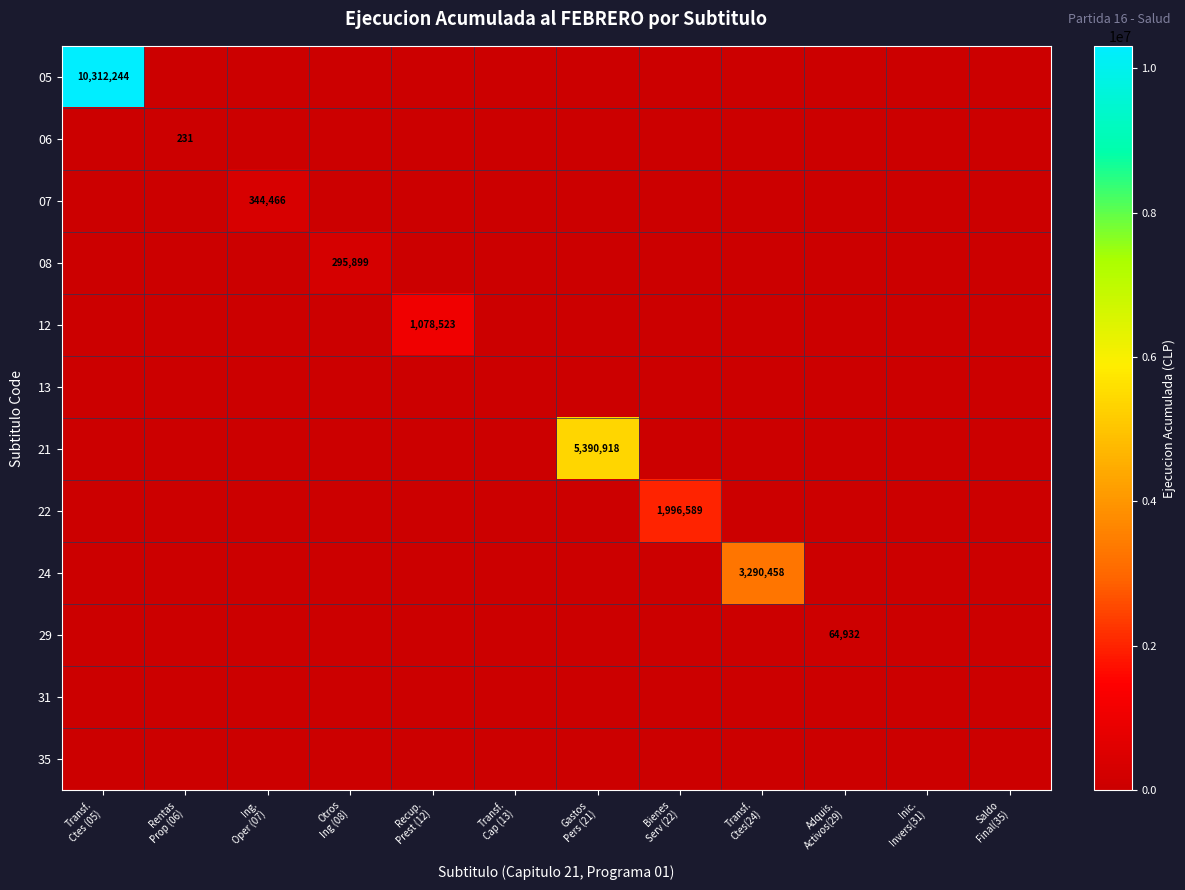

What is the difference between the highest and lowest values at Transf.
Ctes (05)?

10312244